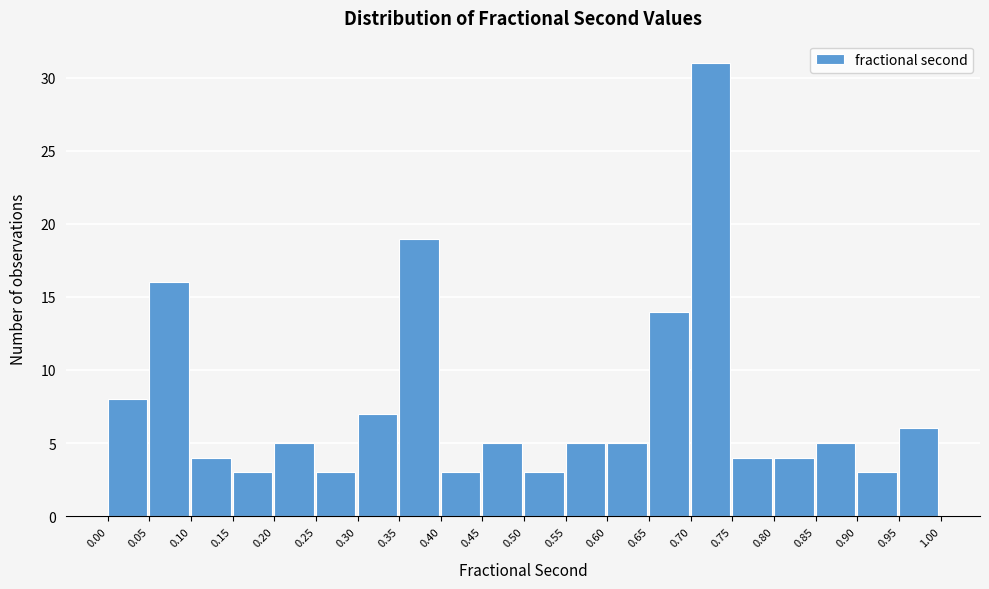

Over which range of the x-axis is the bar tallest?

0.70 to 0.75